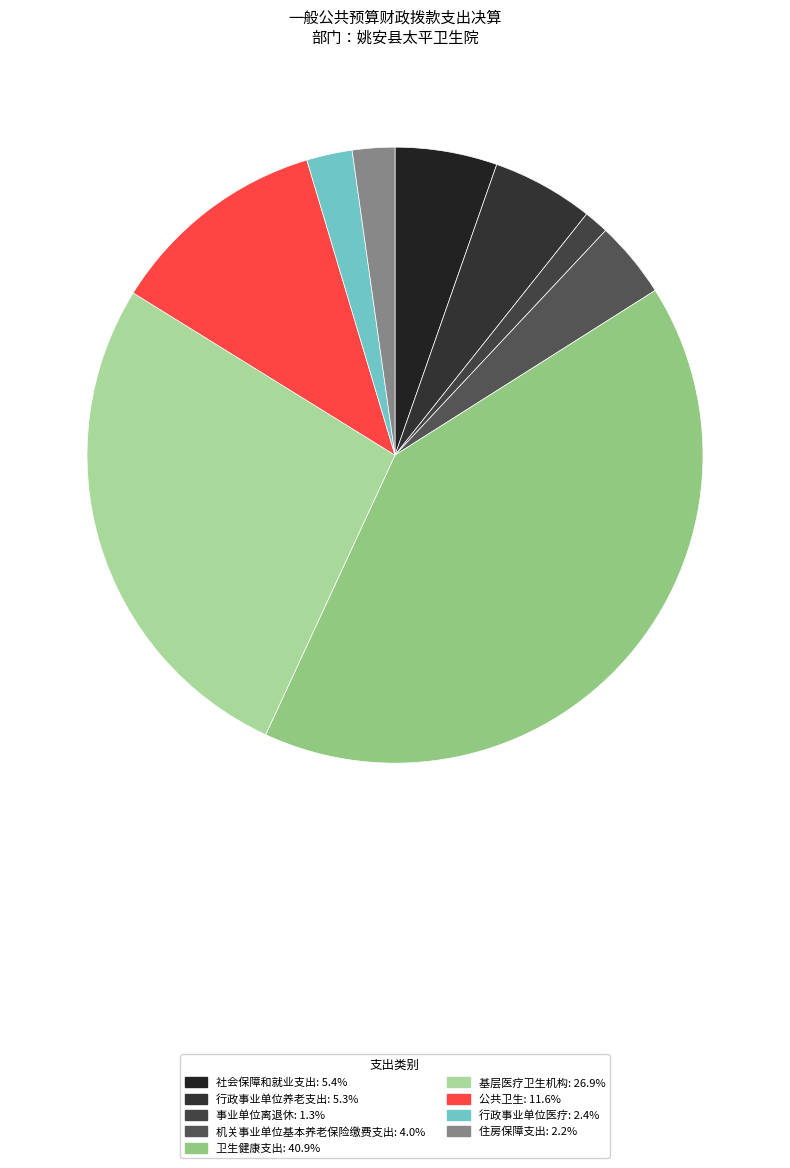

What percentage is the 事业单位离退休 slice, to the nearest percent?

1%